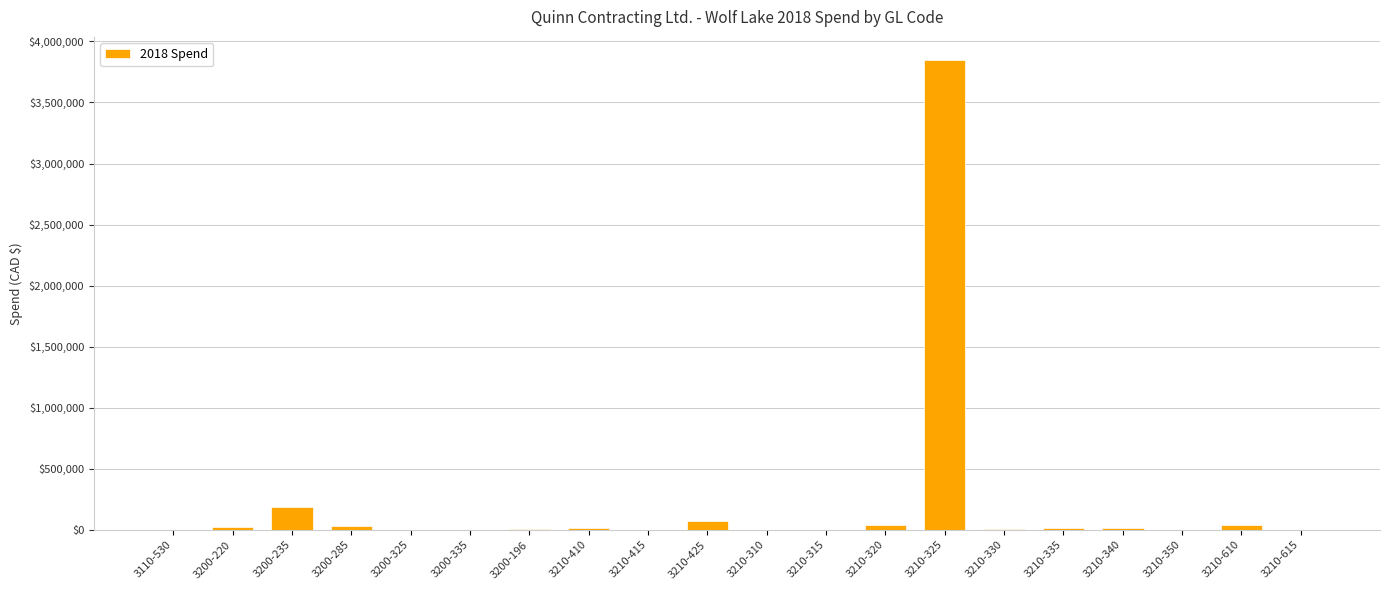

Where does the data first go above 13043?

3200-220